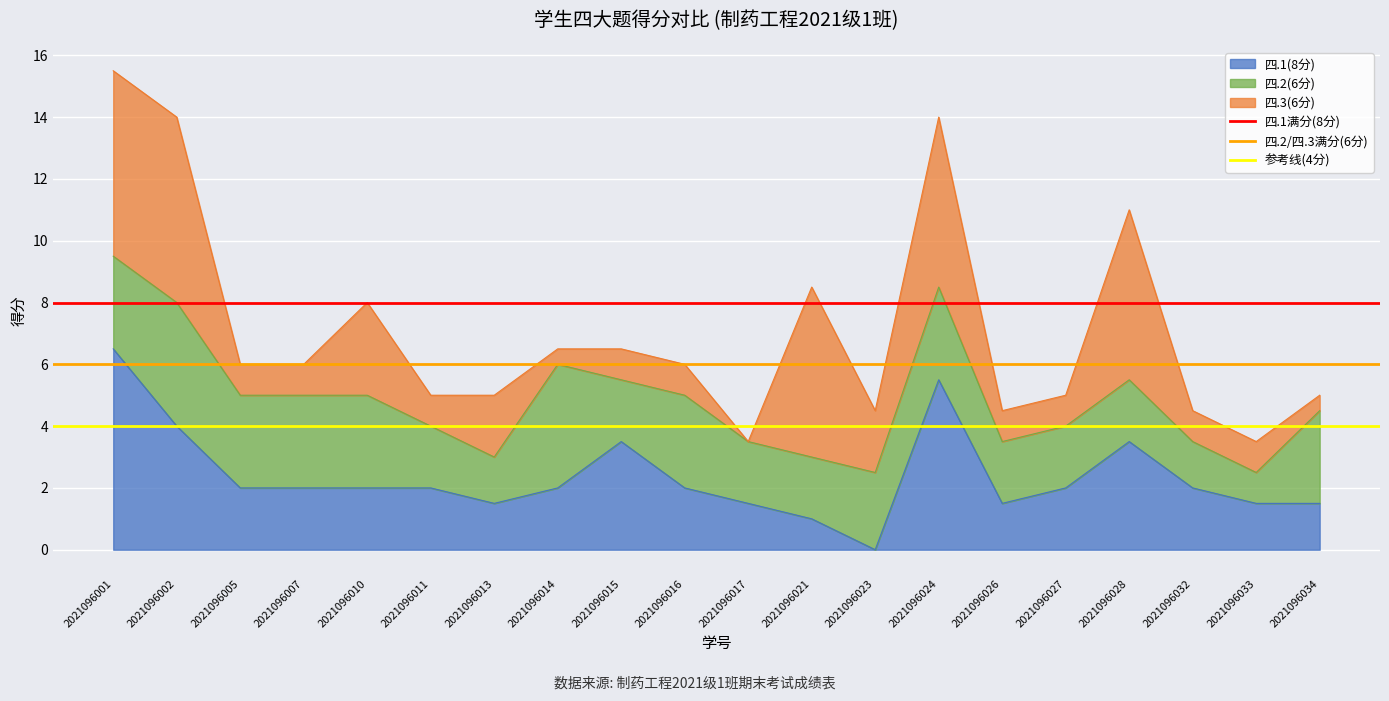

The value of 四.1(8分) at 2021096005 is 2.9. True or false?

False